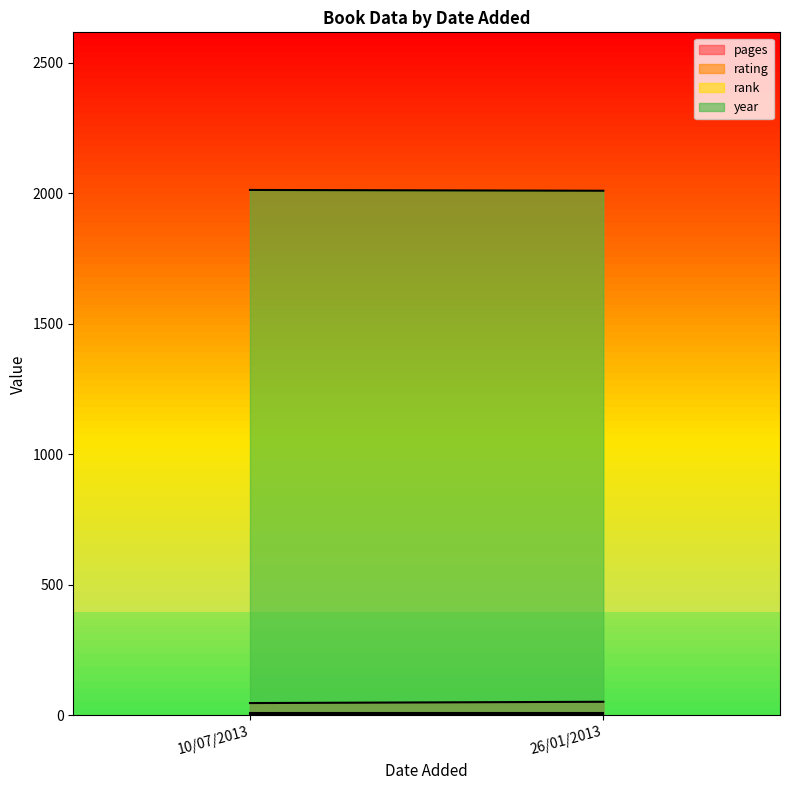

Does the chart display data point markers on the line(s)?

No